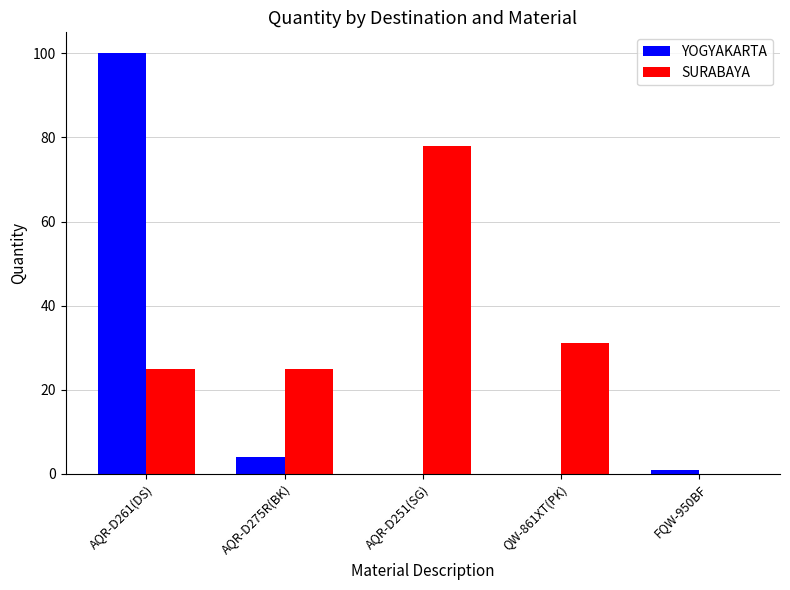

What is the greatest value displayed?

100